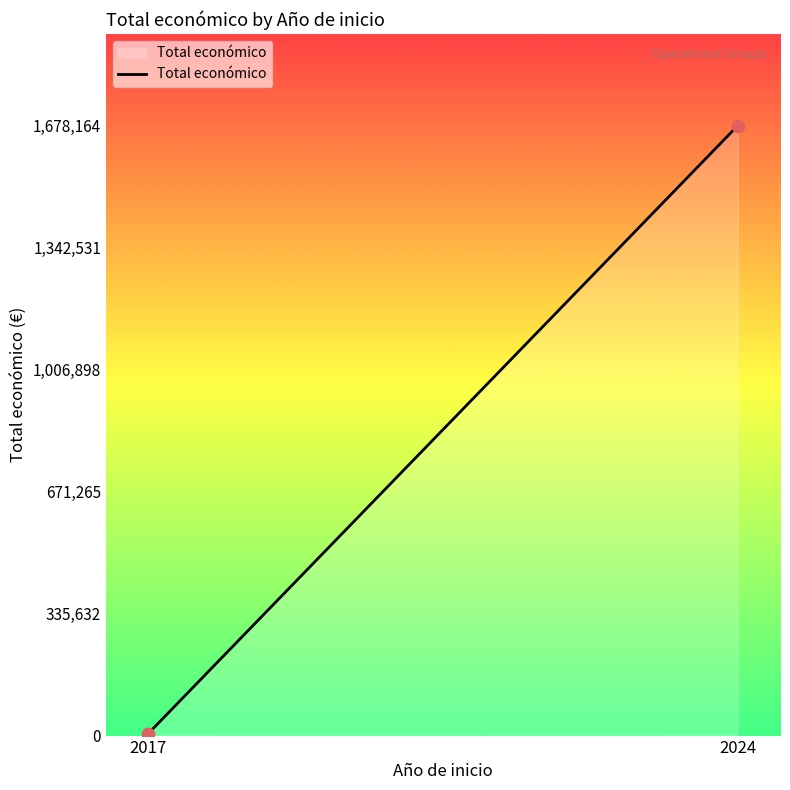

What is the range of X values (max minus min)?

7